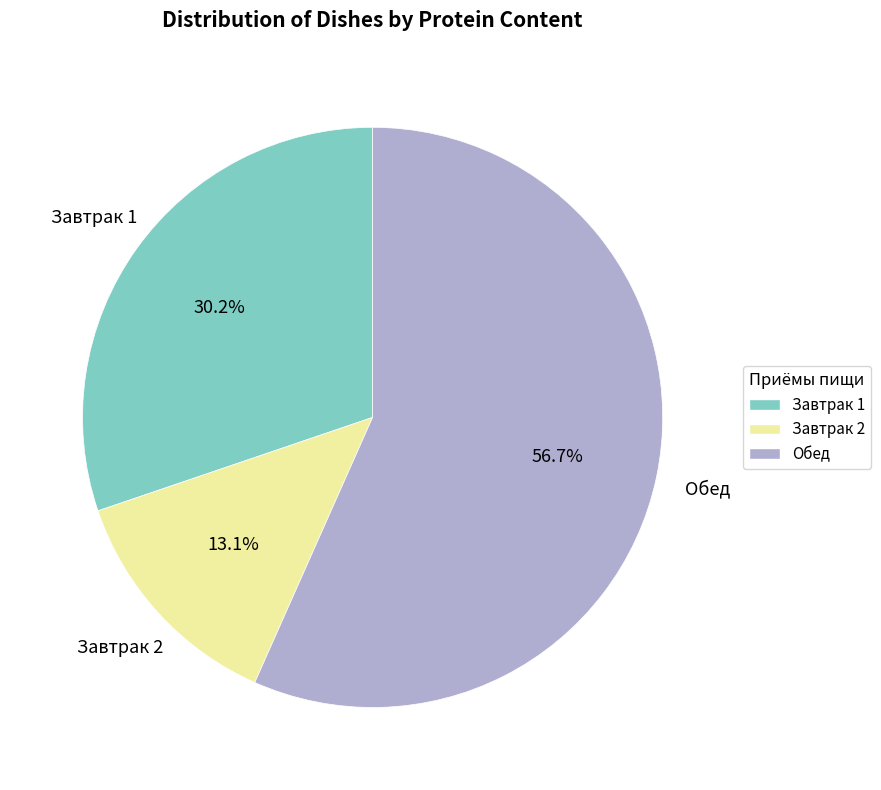

How many slices are in this pie chart?

3